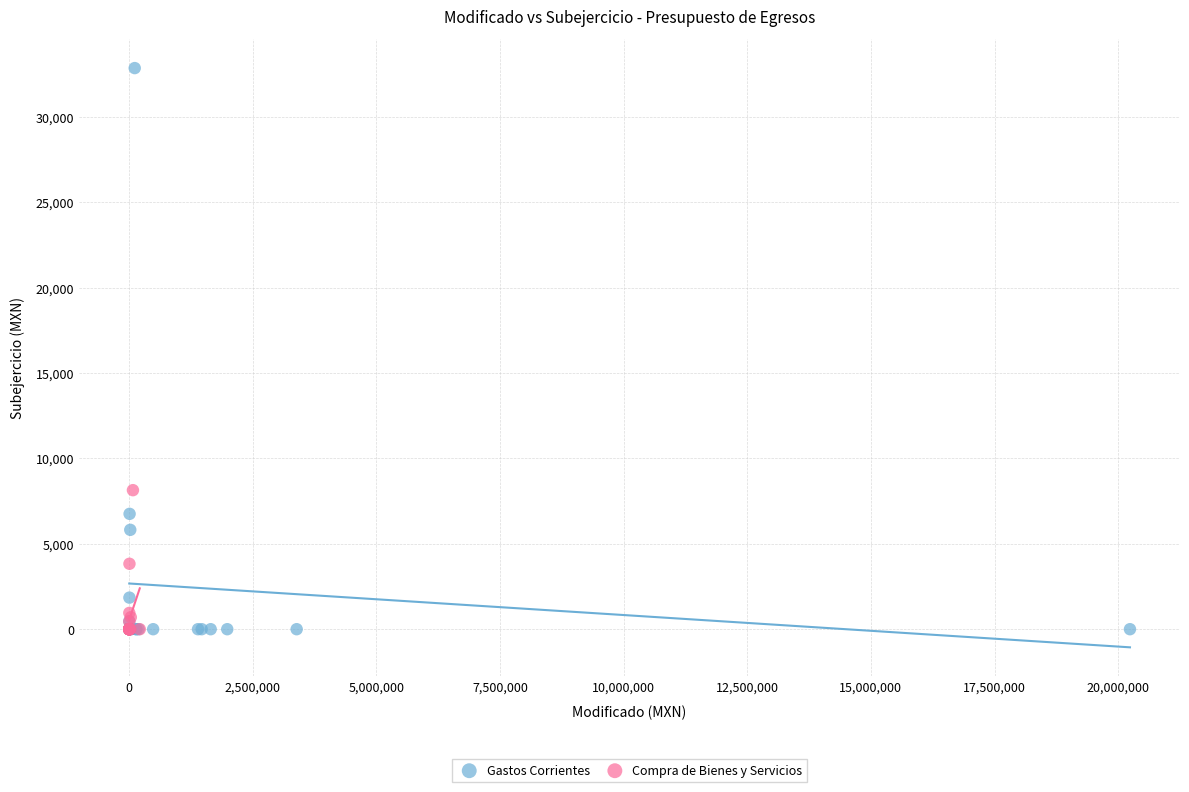

Which series has the widest spread of Y values?

Gastos Corrientes